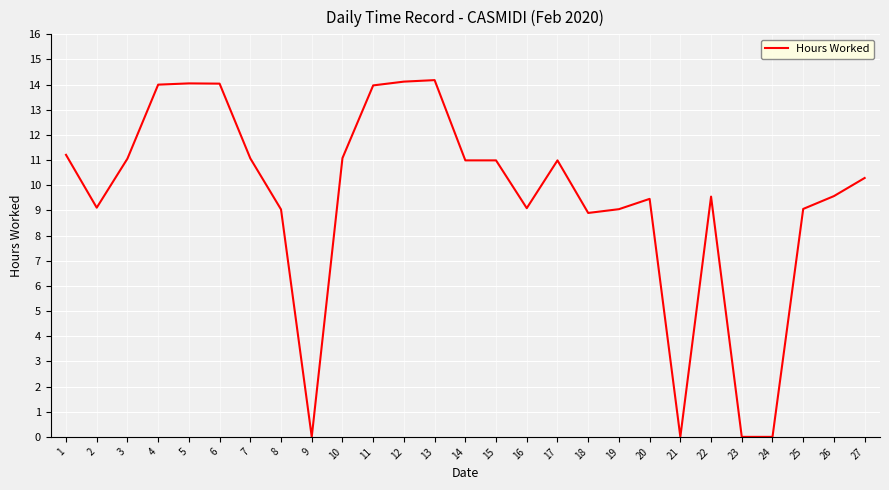

What is the average value?

9.4